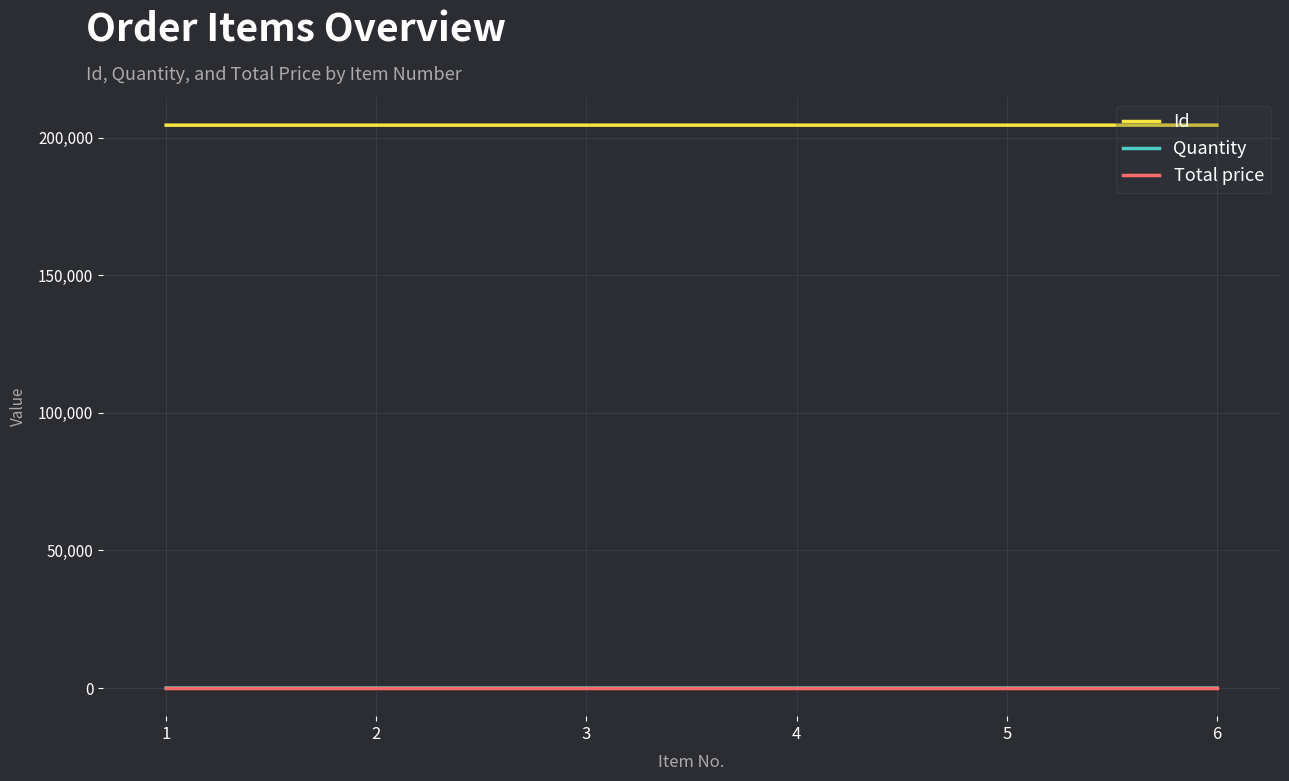

True or false: Id and Total price intersect in this chart.

False